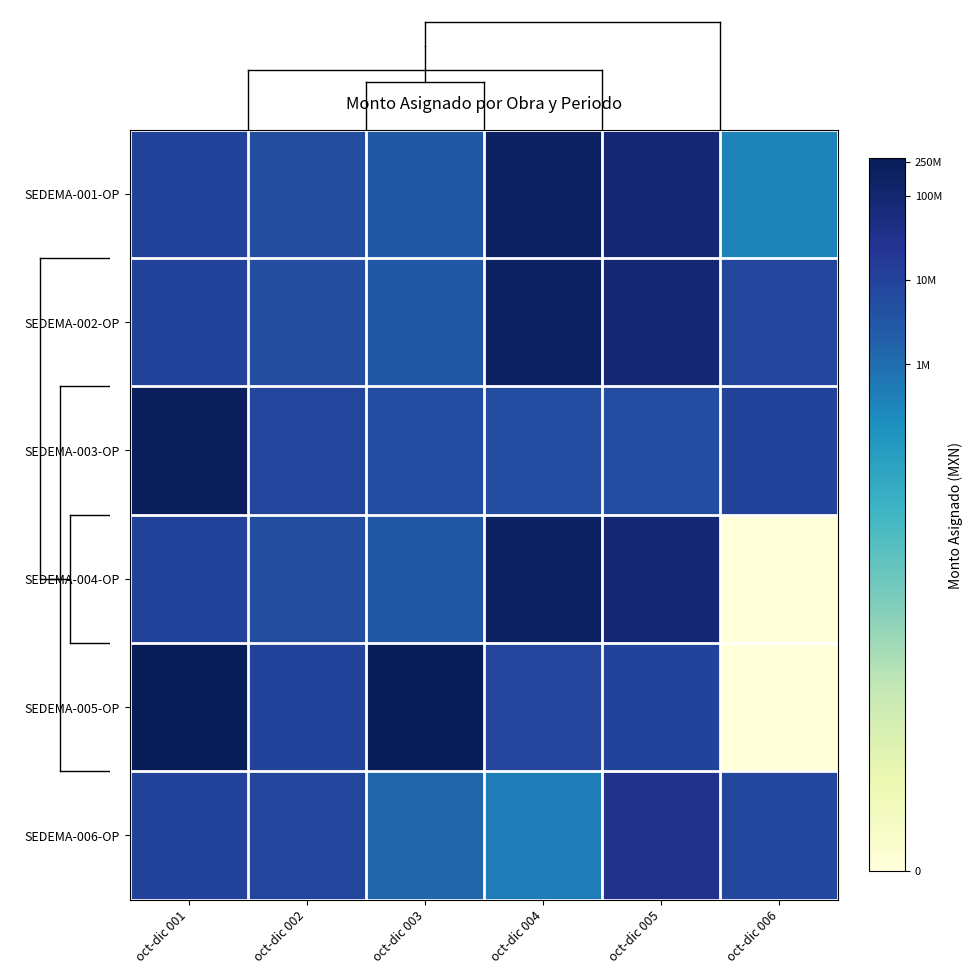

Which series has the largest range (max minus min)?

SEDEMA-005-OP